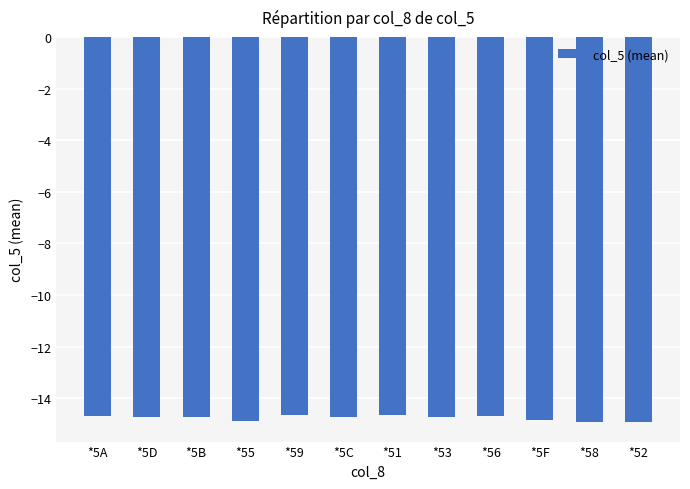

What is the maximum value shown in the chart?

-14.6